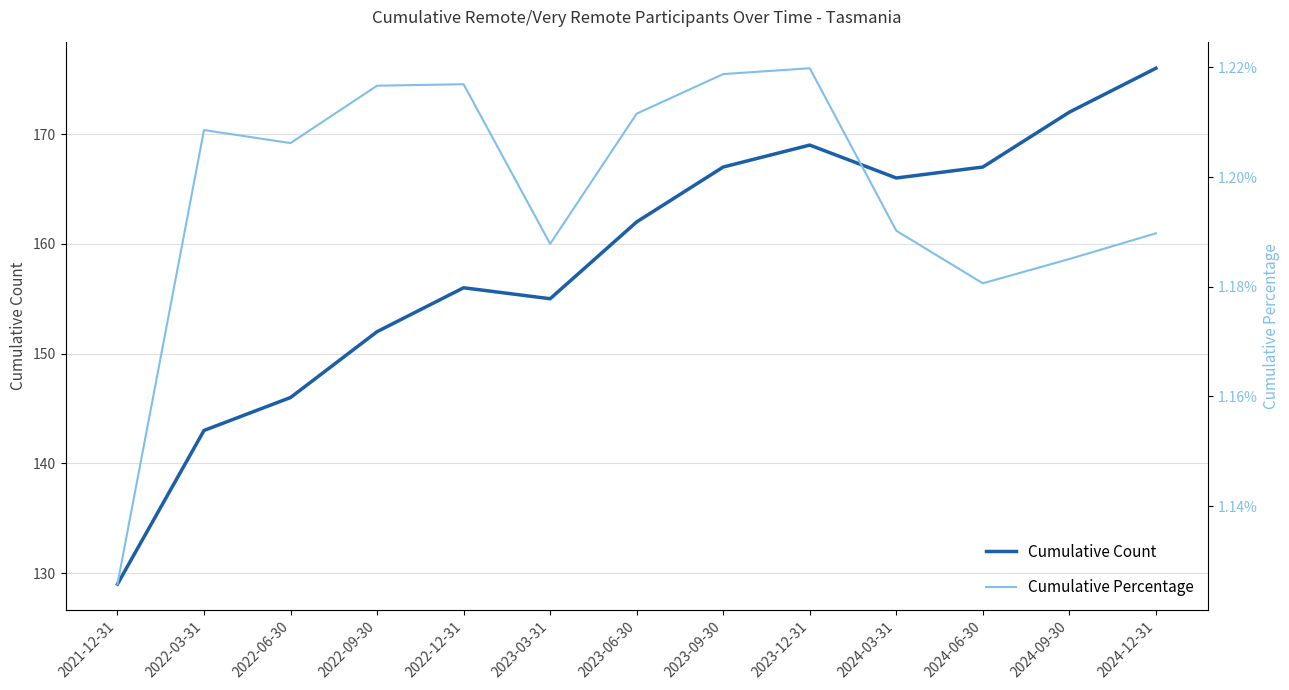

At which label is Cumulative Count closest to 152?

2022-09-30